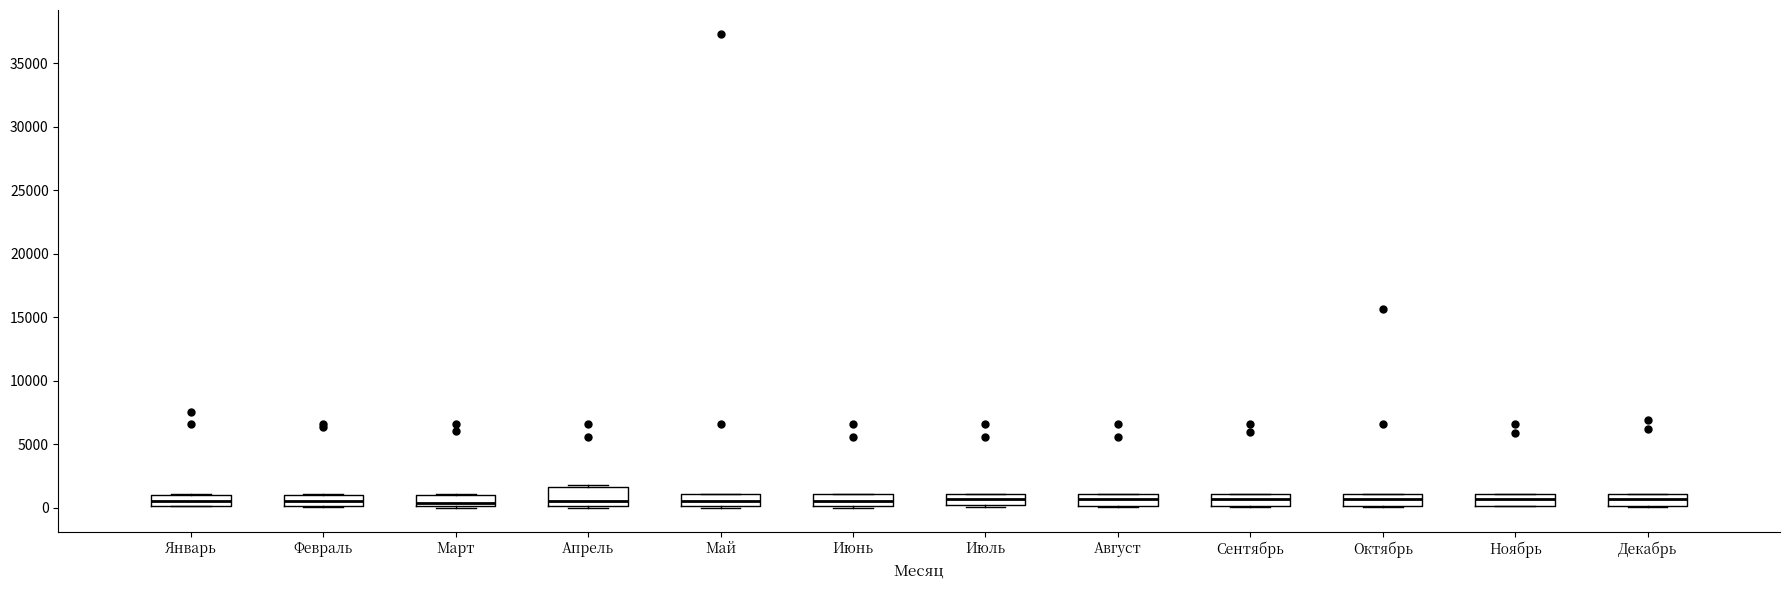

Which box is the tallest, from its lower edge to its upper edge?

Апрель